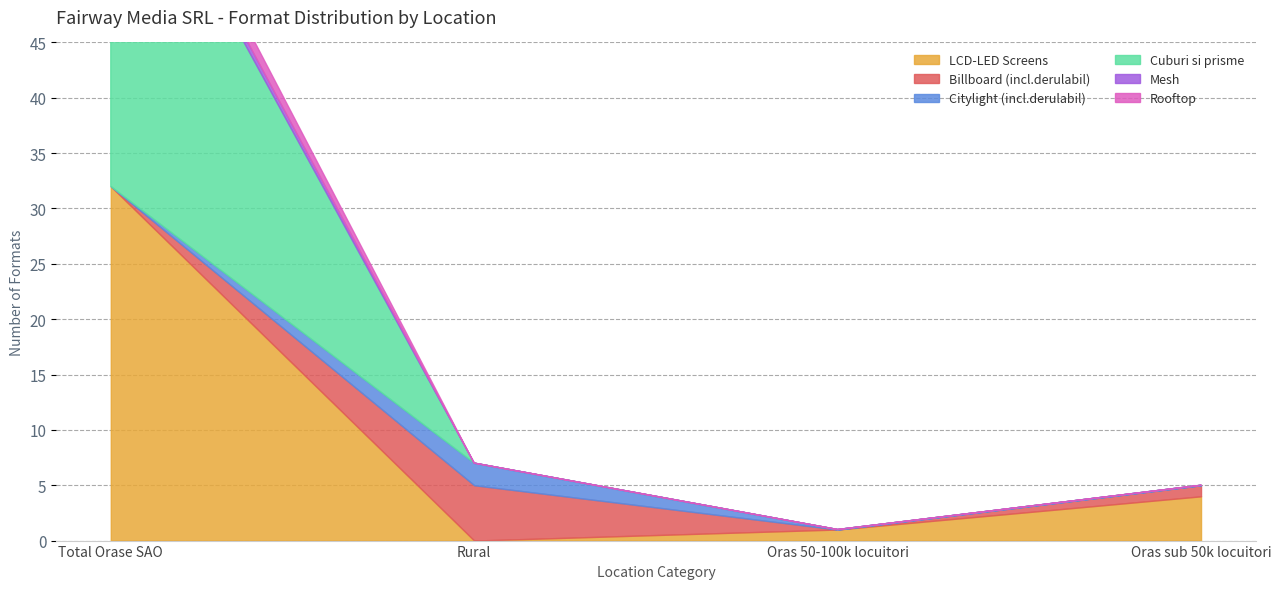

How many values in Citylight (incl.derulabil) are above zero?

1